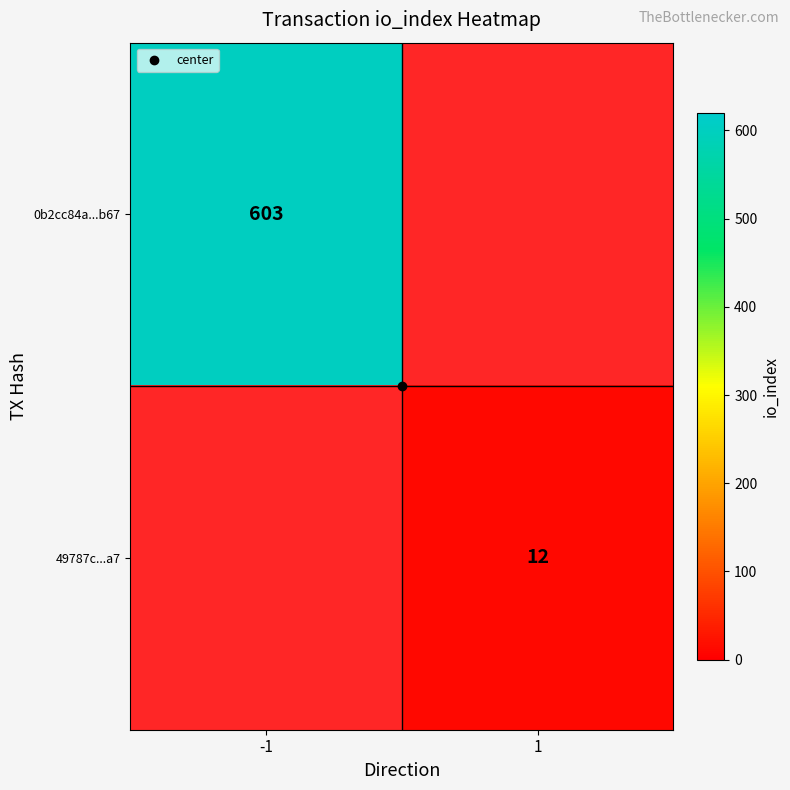

How many categories are shown in the chart?

2